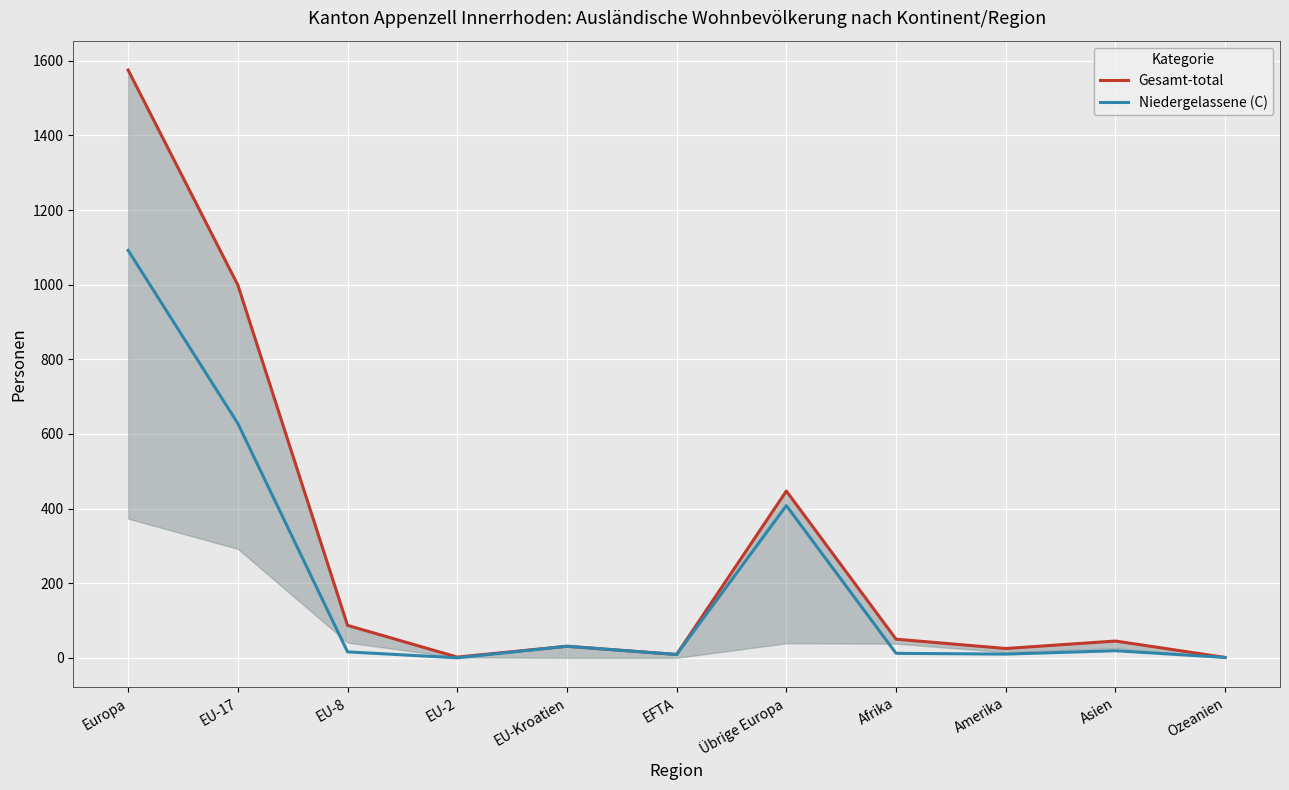

What is the value of the Niedergelassene (C) point at the 8th from the left?

12